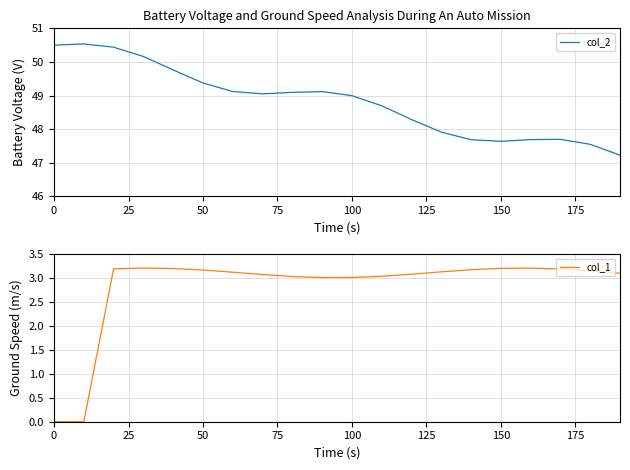

How many interior local peaks does the col_1 series have?

2